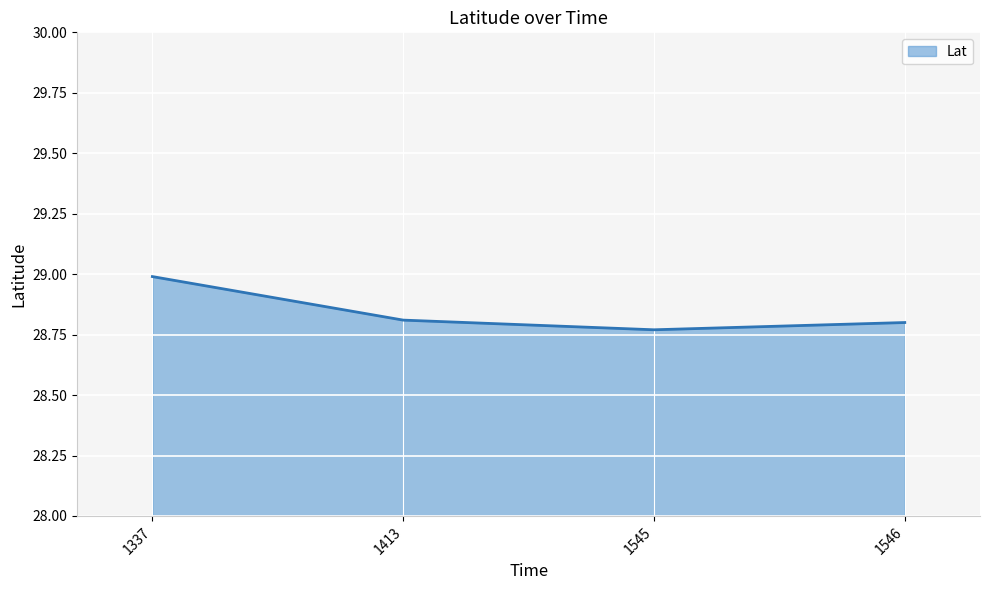

The value at 1545 is 9.8. True or false?

False